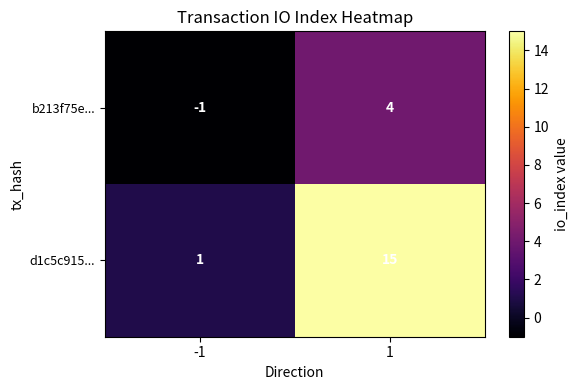

Reading left to right, list all the values displayed in this chart.

b213f75e...: -1	4
d1c5c915...: 1	15